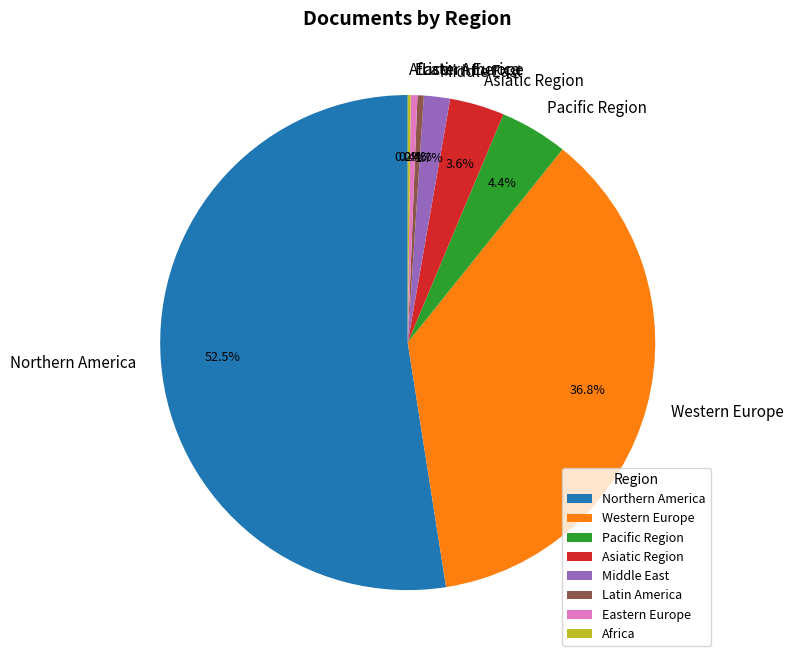

To the nearest percent, what portion does Pacific Region represent?

4%